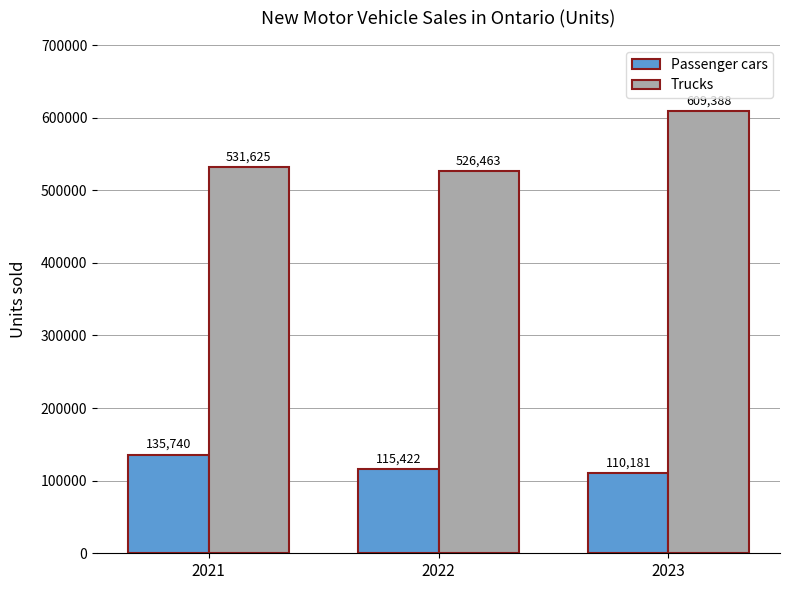

Rank the categories by Trucks value from lowest to highest.

2022, 2021, 2023